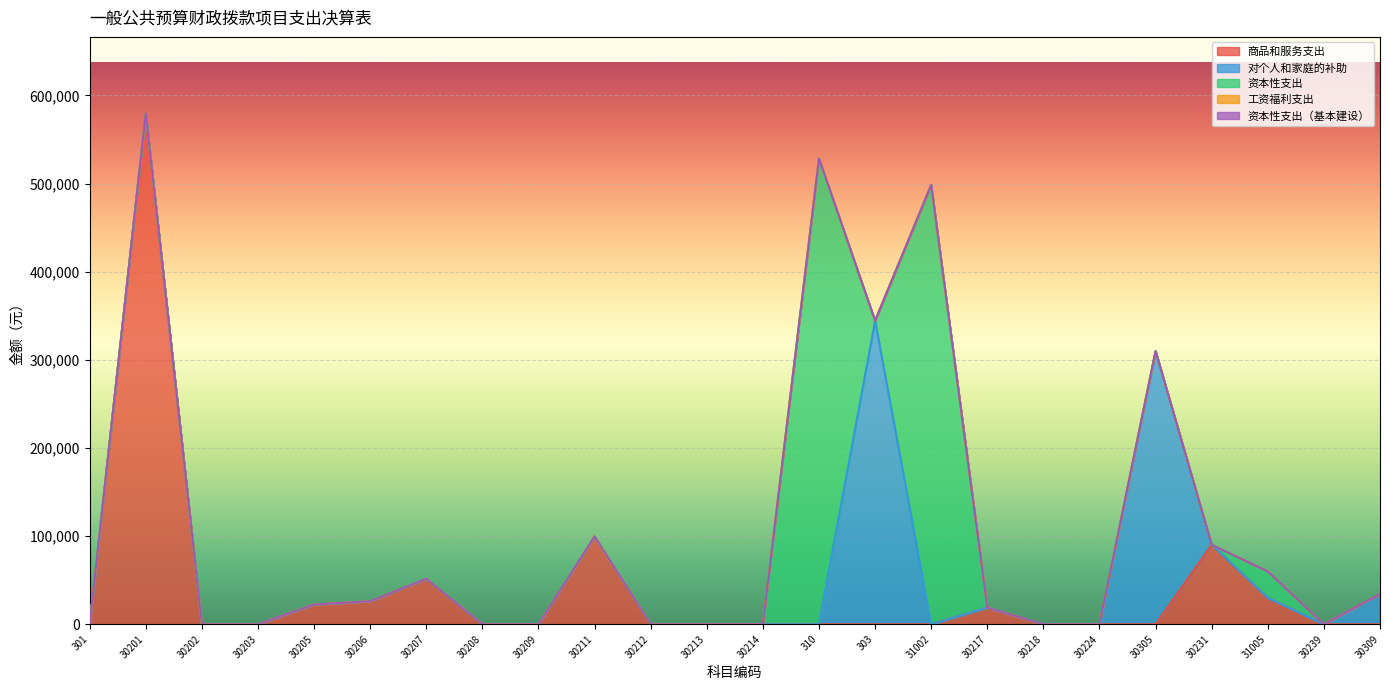

What is the maximum value shown in the chart?

579545.3